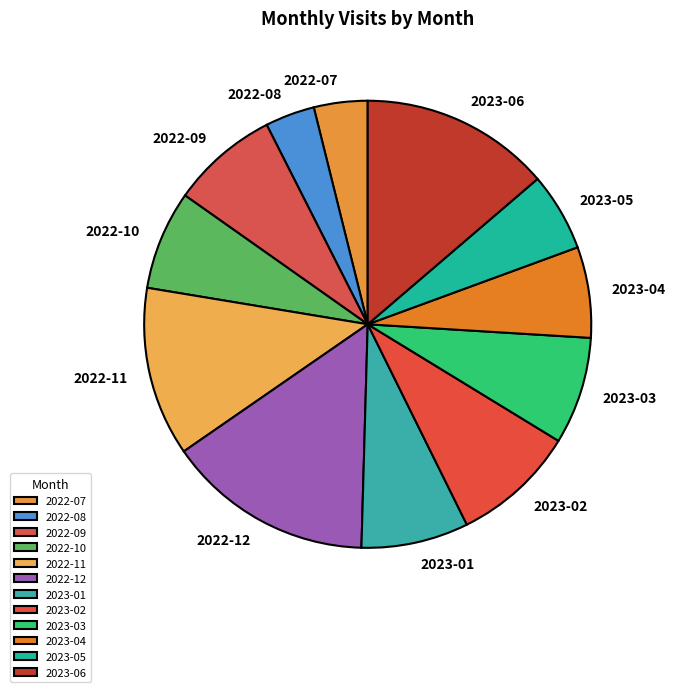

Between 2022-11 and 2022-07, which is larger?

2022-11